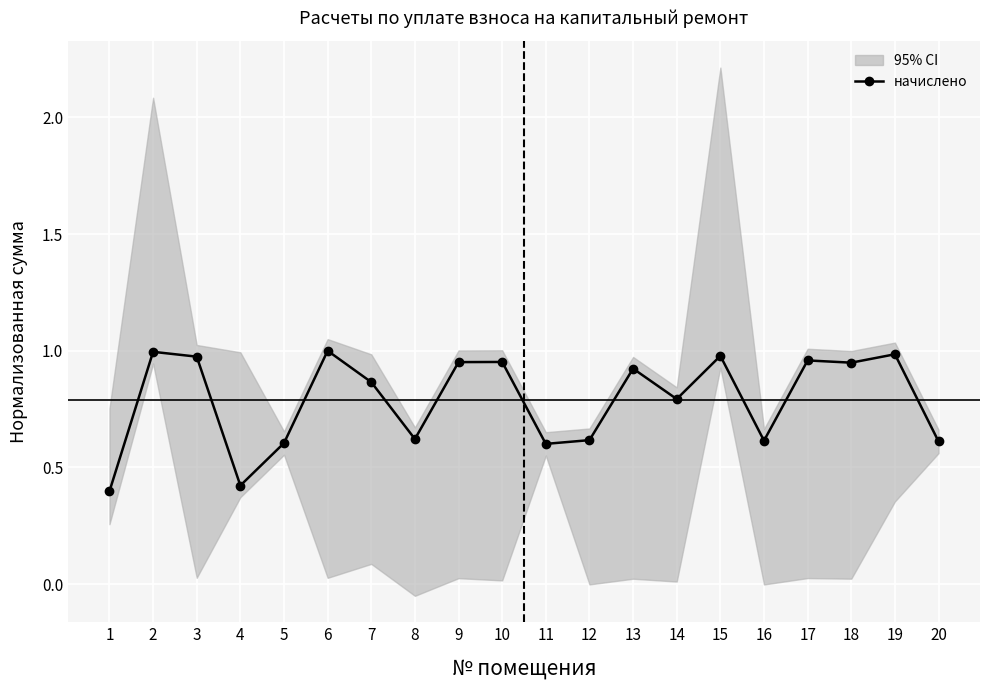

Is it true that the value at 3 is 1.7?

False